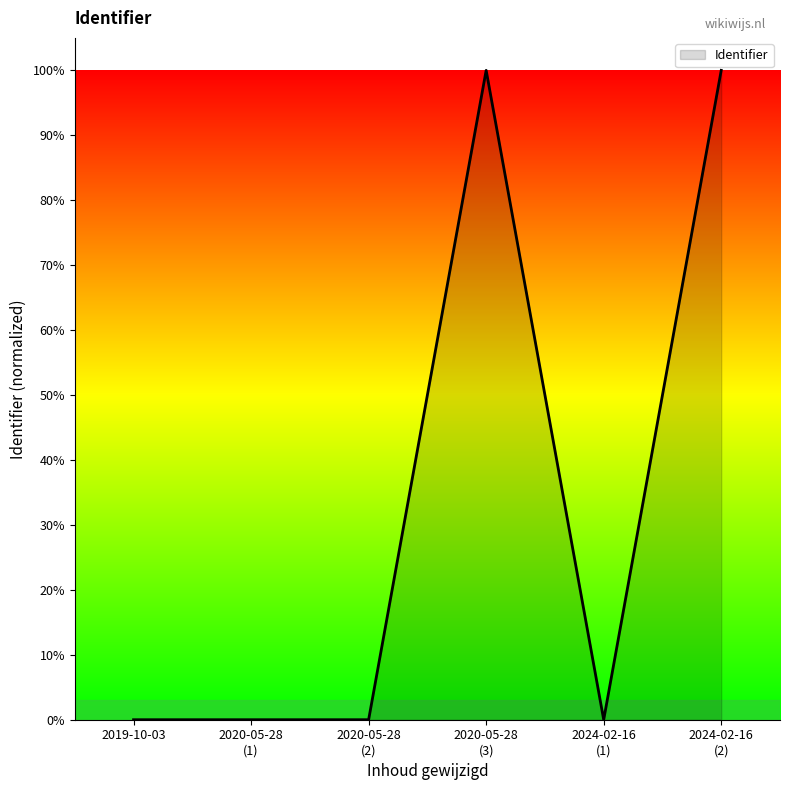

True or false: there are more than 1 points higher than both neighbors.

False